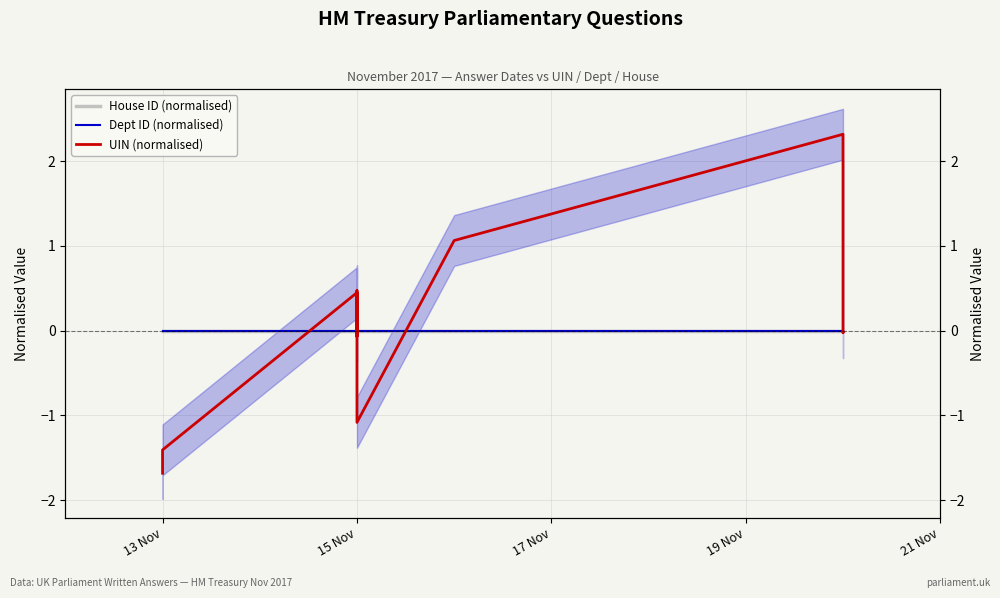

Which series has the largest range (max minus min)?

UIN (normalised)